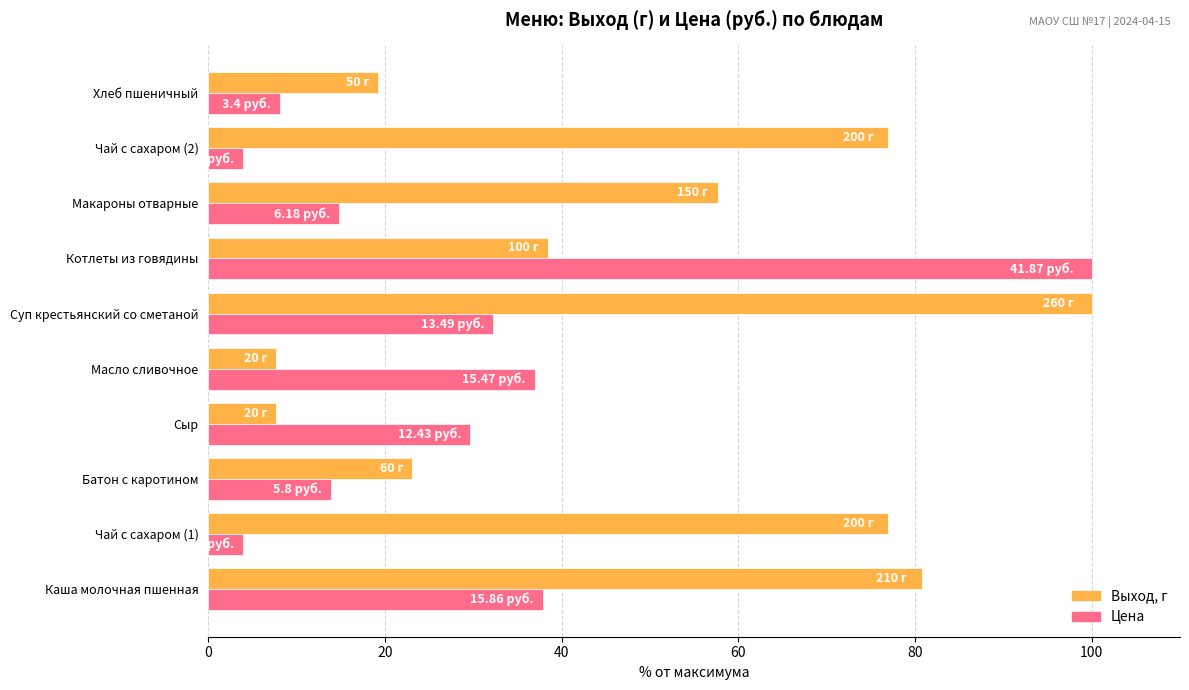

At how many categories does at least one series exceed 43?

6